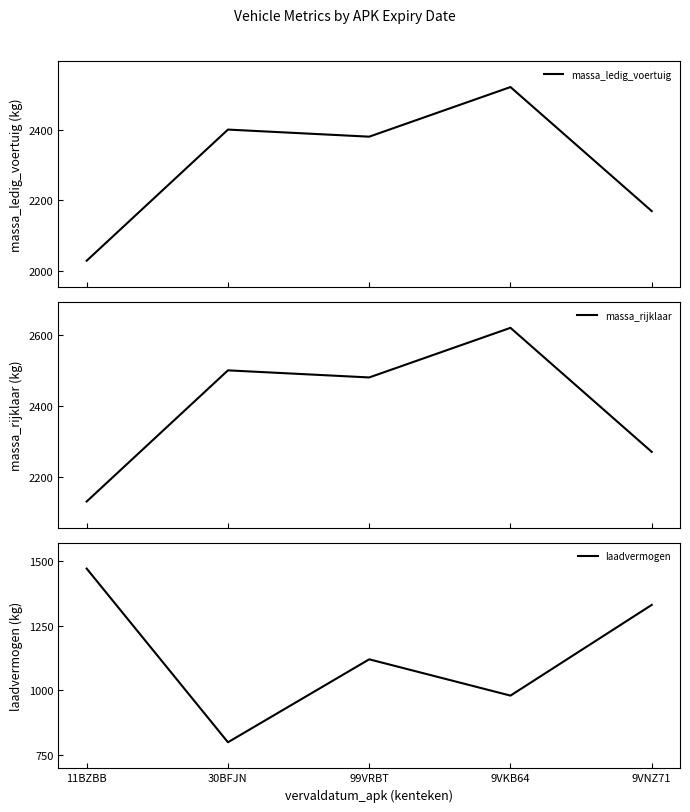

What are all the series names shown in the legend?

massa_ledig_voertuig, massa_rijklaar, laadvermogen